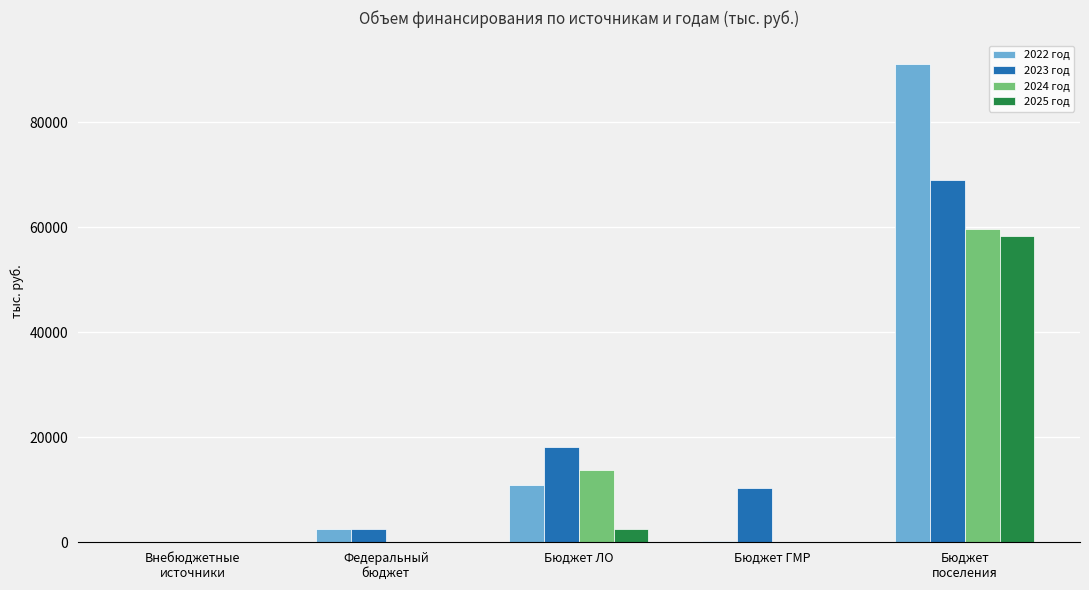

What is the average value of the 2025 год series?

12205.6